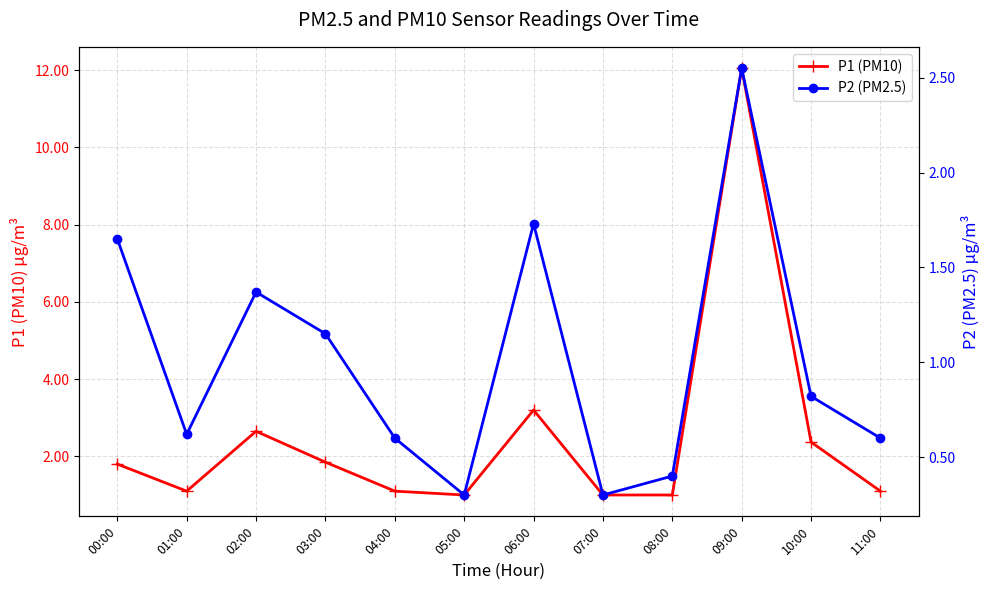

True or false: P1 (PM10) and P2 (PM2.5) cross at least once.

False